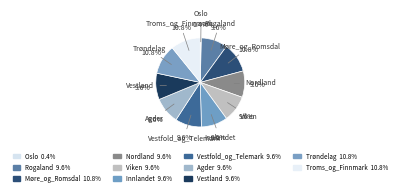

What percentage do Troms_og_Finnmark and Trøndelag together represent?

21.7%